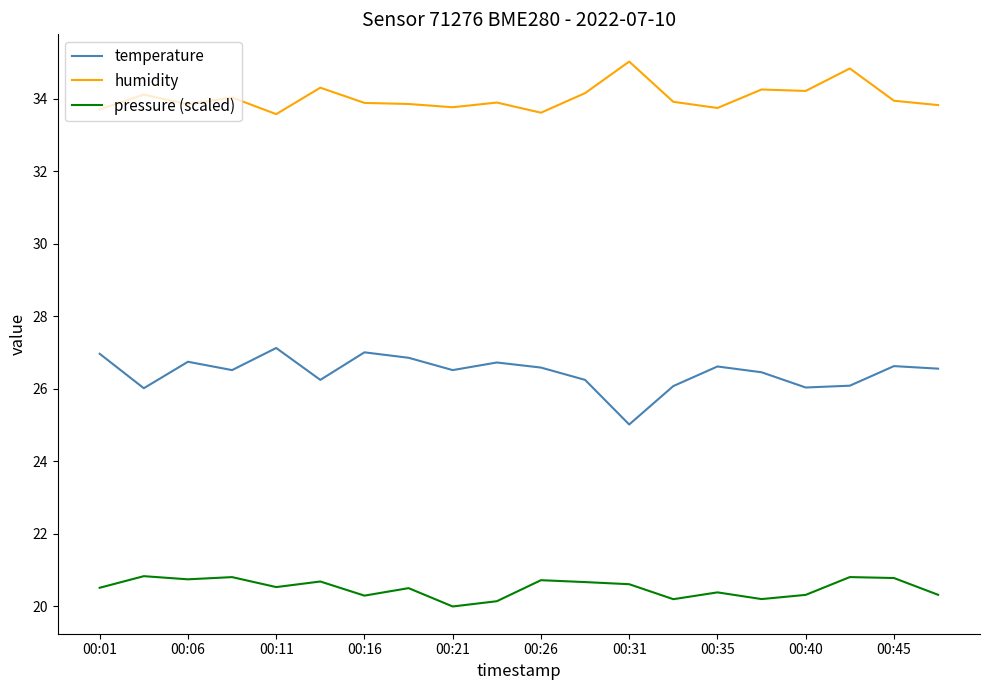

True or false: pressure (scaled) and temperature cross at least once.

False